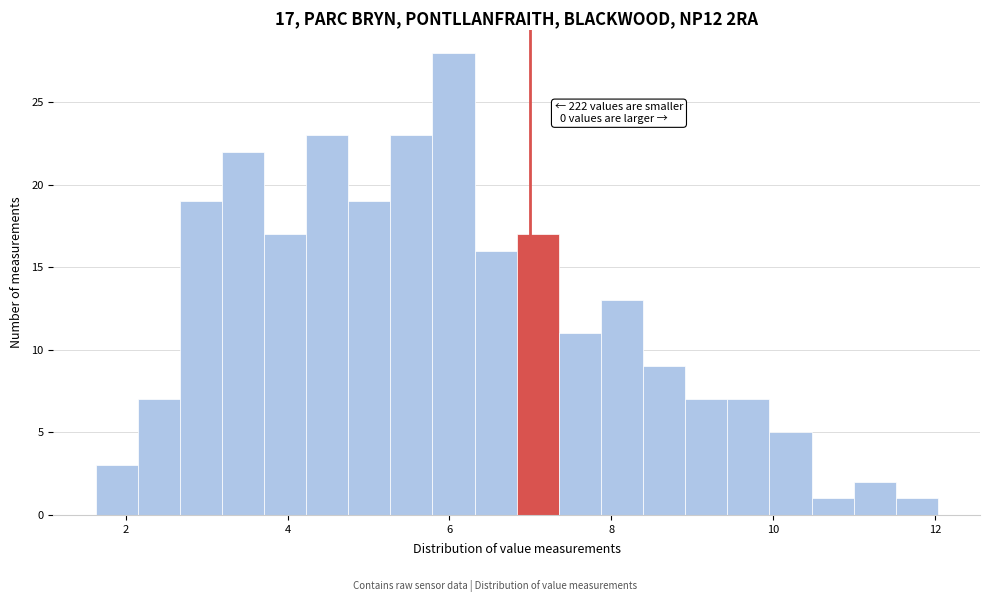

Read against the x-axis, roughly where is the centre of the tallest bar?

6.0